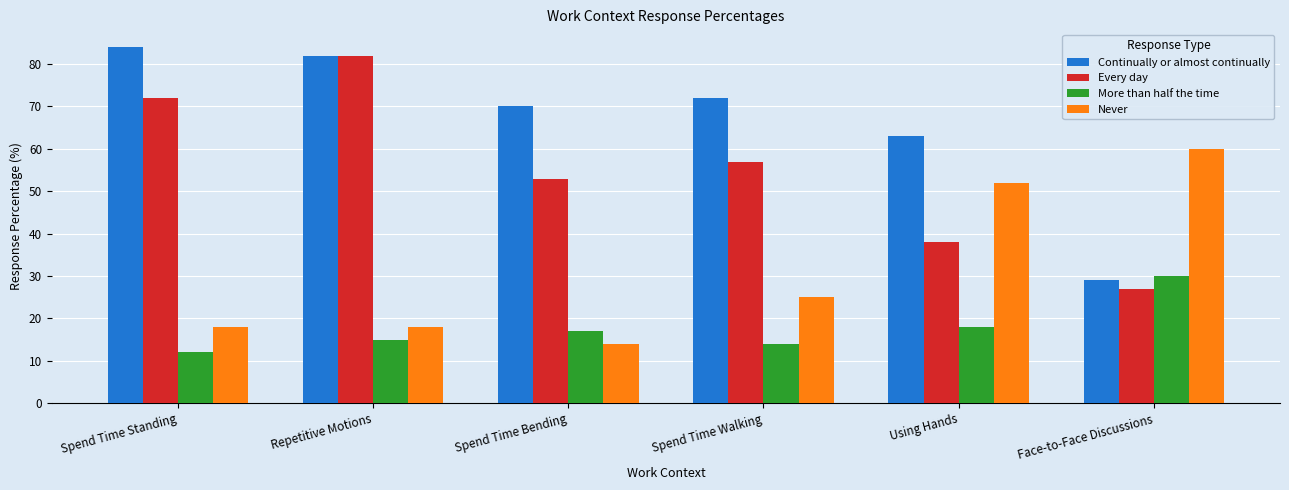

What is the maximum value for Continually or almost continually?

84